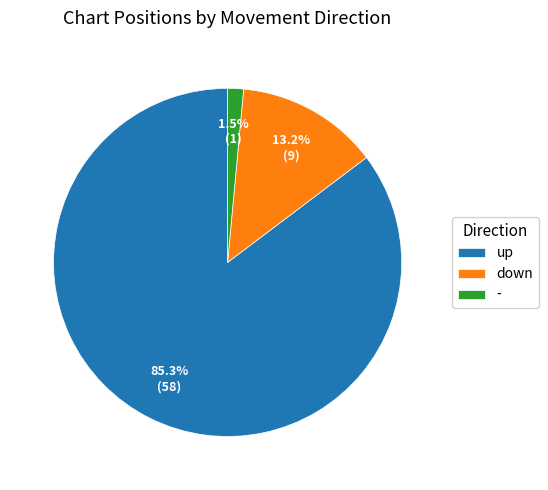

How many slices are in this pie chart?

3